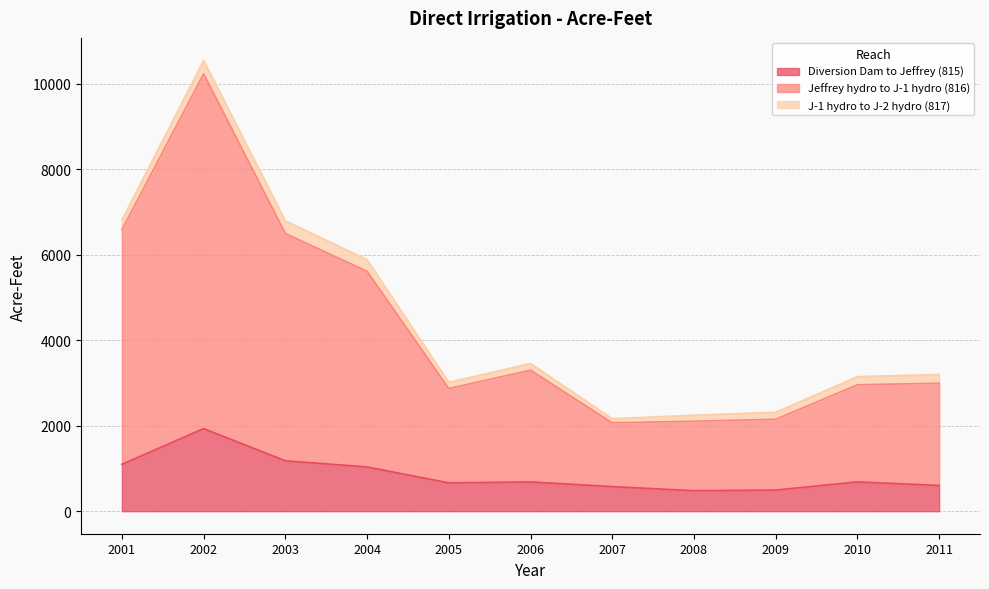

What is the sum of the Diversion Dam to Jeffrey (815) values at 2001 and 2011?

1699